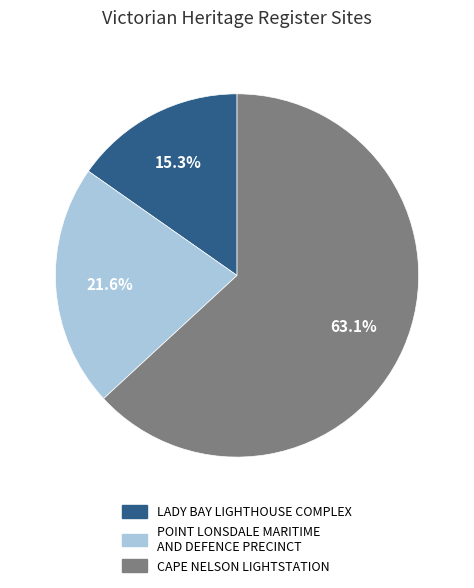

Which category has the biggest portion of the pie?

CAPE NELSON LIGHTSTATION